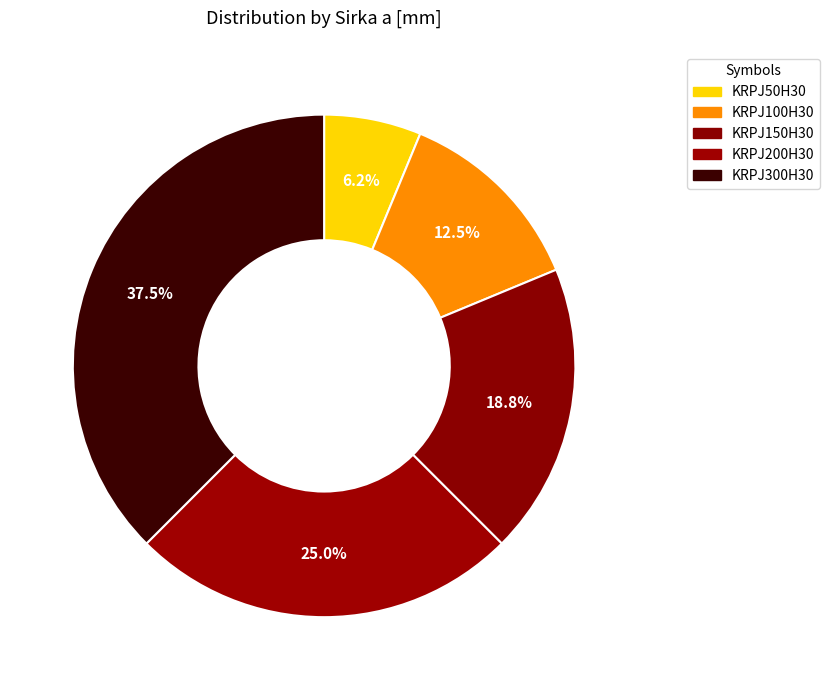

How much of the chart is everything except KRPJ100H30?

87.5%